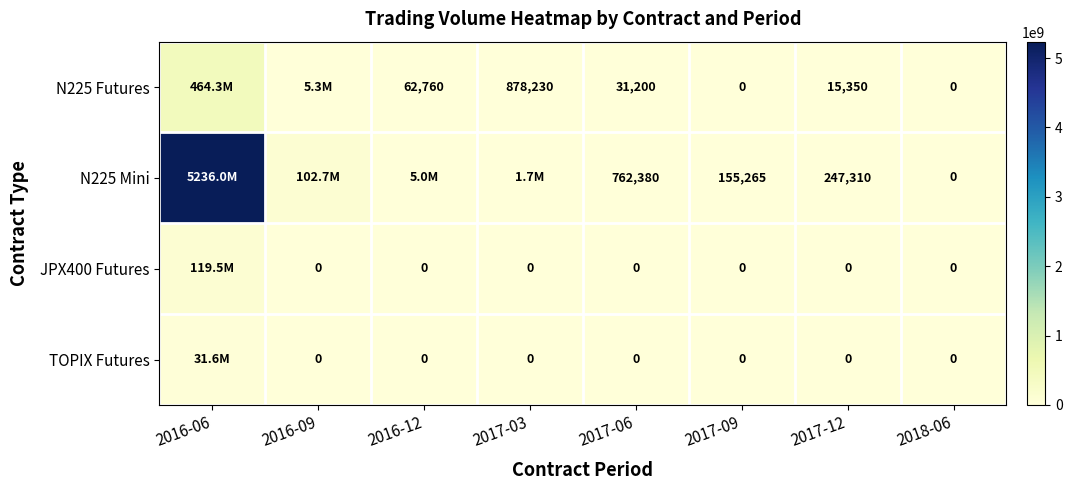

Is the value of JPX400 Futures at 2017-12 greater than the value of N225 Mini at 2017-09?

No